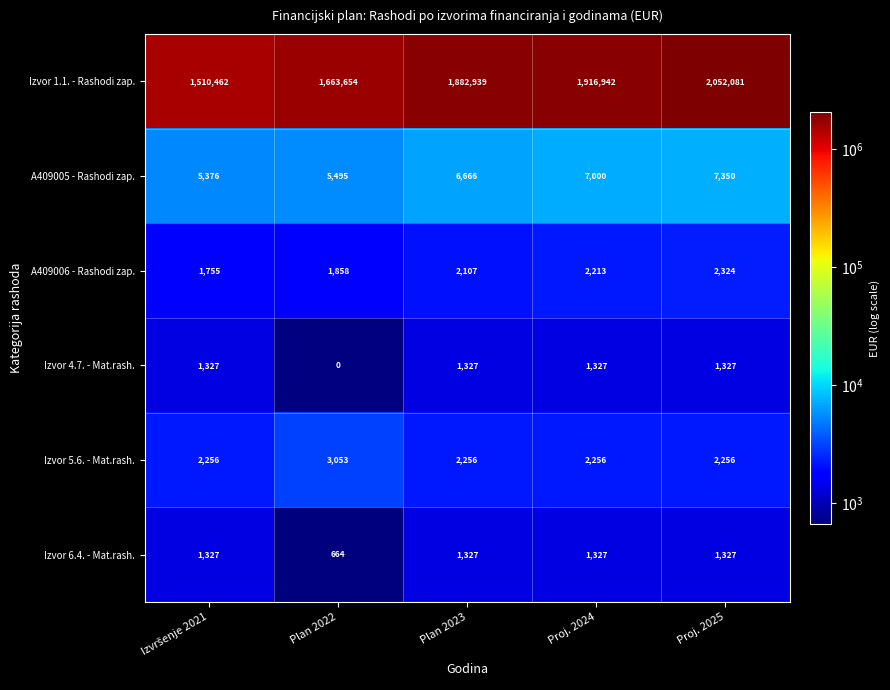

Reading left to right, extract all data points from this chart.

Izvor 1.1. - Rashodi zap.: 1510462	1663654	1882939	1916942	2052081
A409005 - Rashodi zap.: 5376	5495	6666	7000	7350
A409006 - Rashodi zap.: 1755	1858	2107	2213	2324
Izvor 4.7. - Mat.rash.: 1327	0	1327	1327	1327
Izvor 5.6. - Mat.rash.: 2256	3053	2256	2256	2256
Izvor 6.4. - Mat.rash.: 1327	664	1327	1327	1327